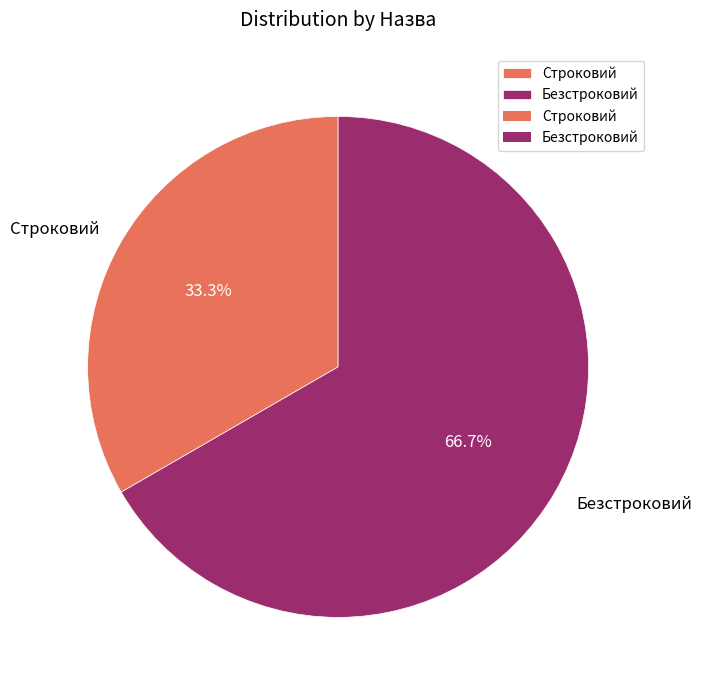

The Строковий slice represents 33% of the pie. True or false?

True